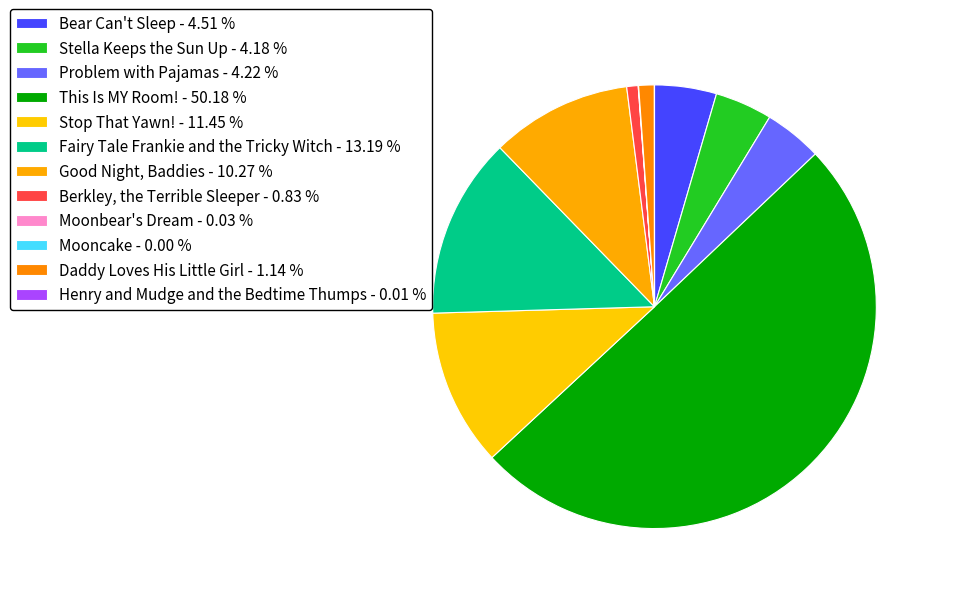

Is there any slice that represents more than half of the pie?

Yes